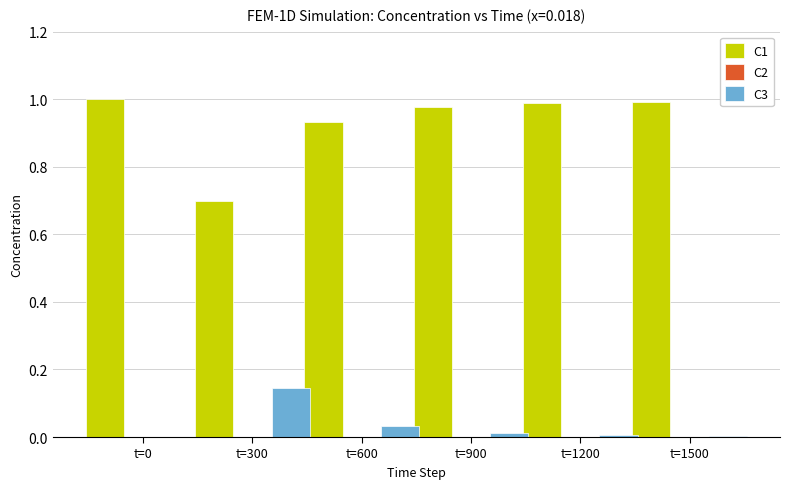

Which series has the largest range (max minus min)?

C1